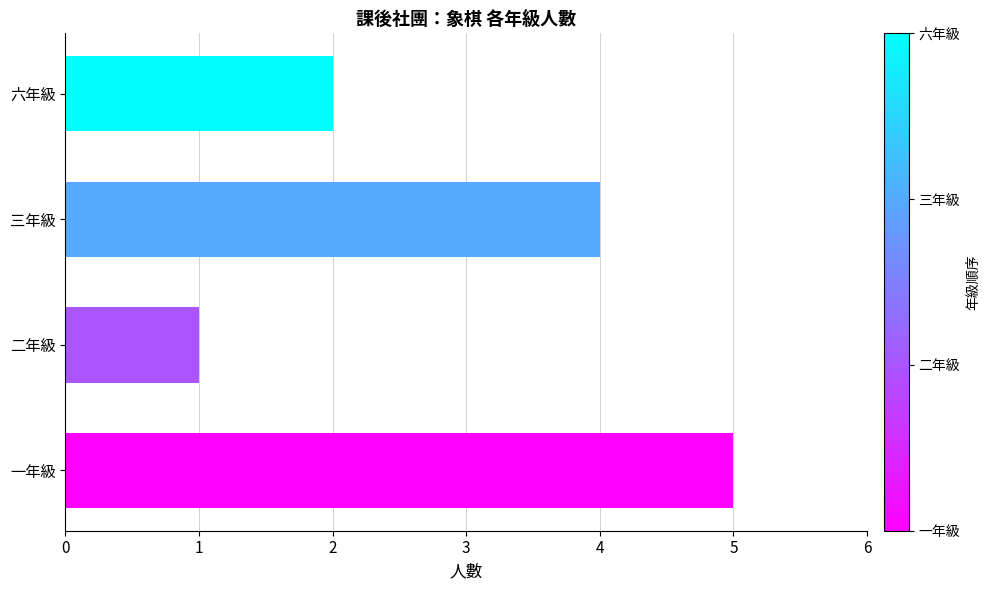

Reading bottom to top, transcribe all the data shown in this chart.

5	1	4	2